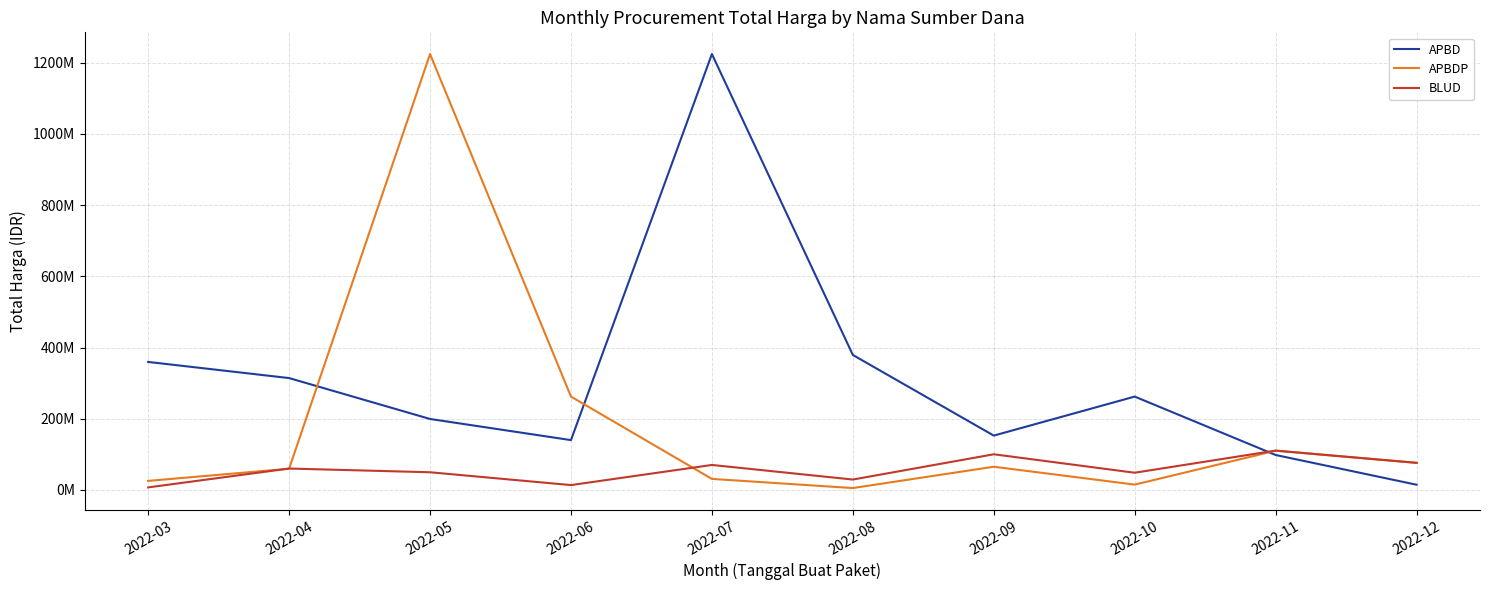

What is the value of the BLUD point at the 6th from the left?

29000000